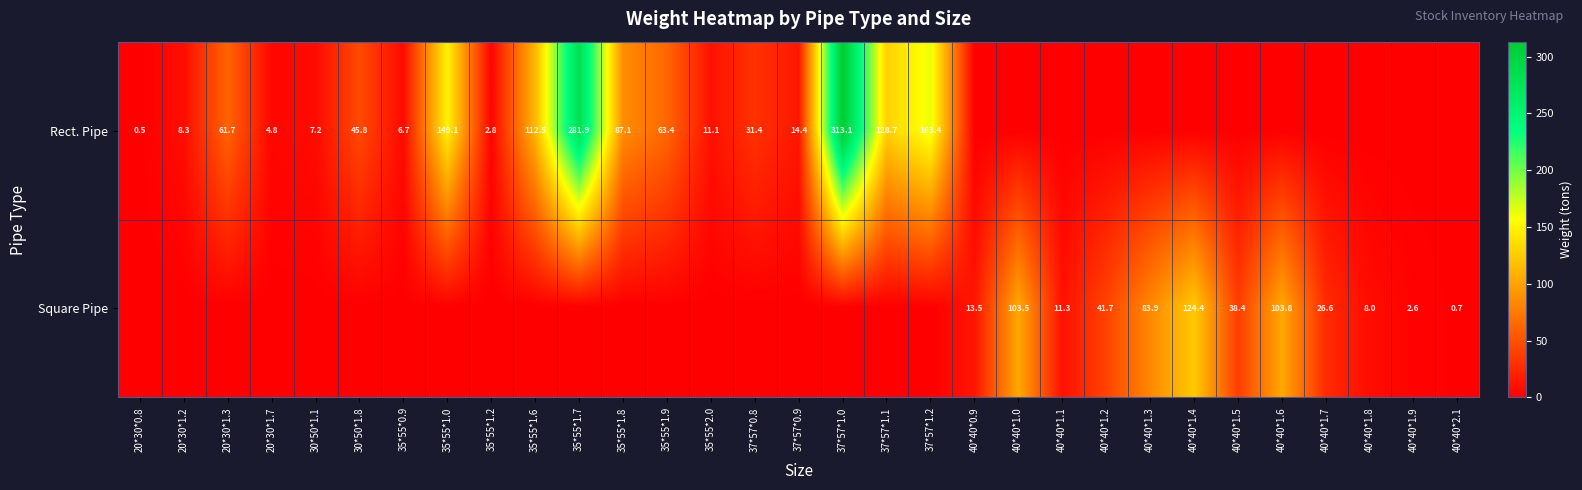

What is the average value of the row_0 series?

48.2